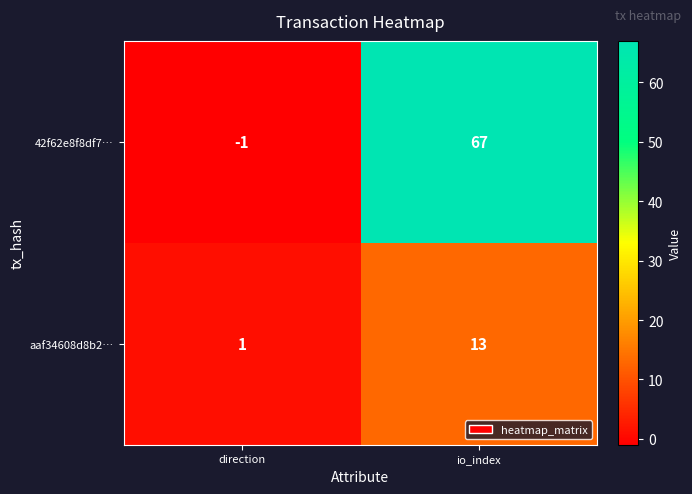

How many data points in aaf34608d8b2… are less than 13?

1